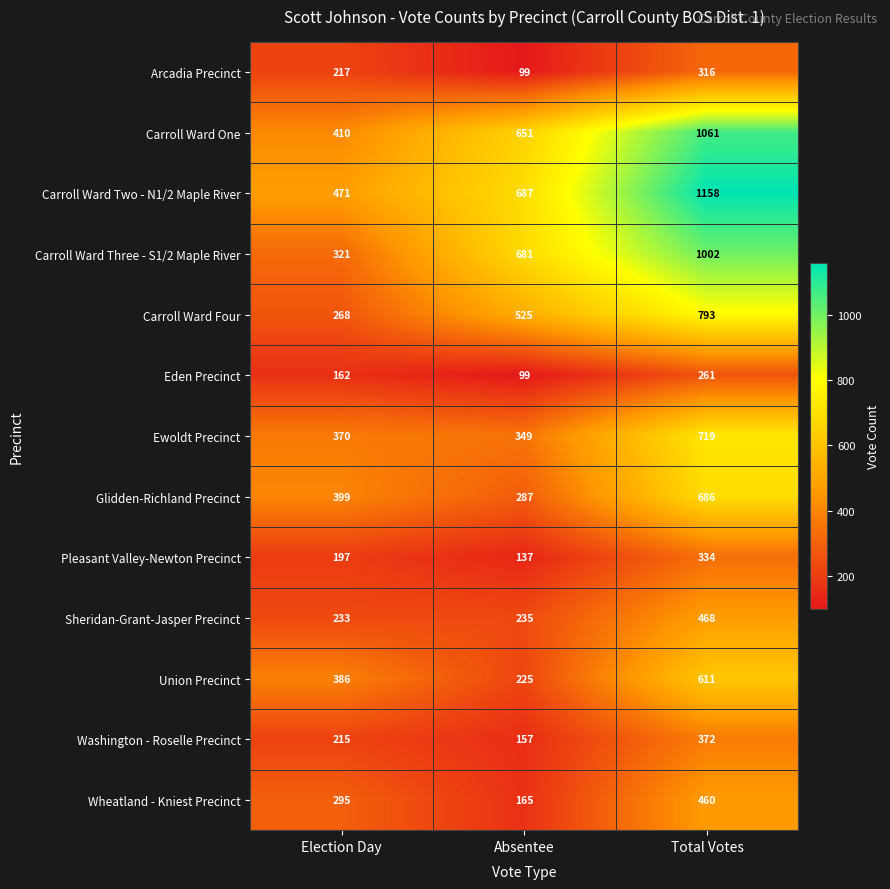

At which label does Ewoldt Precinct reach its minimum?

Absentee